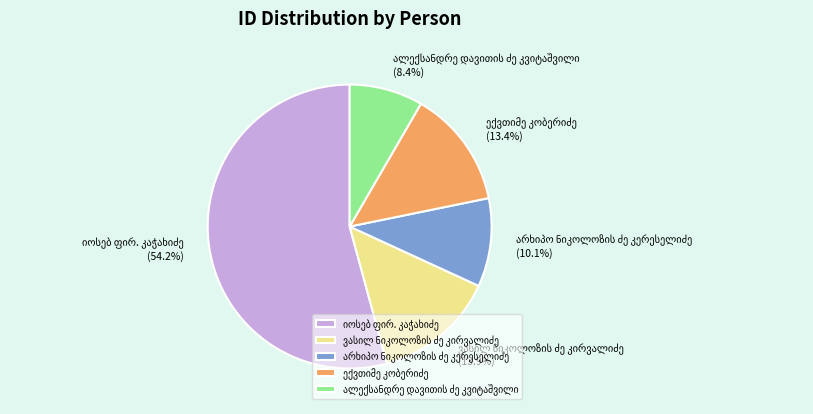

Is there any slice that represents more than half of the pie?

Yes